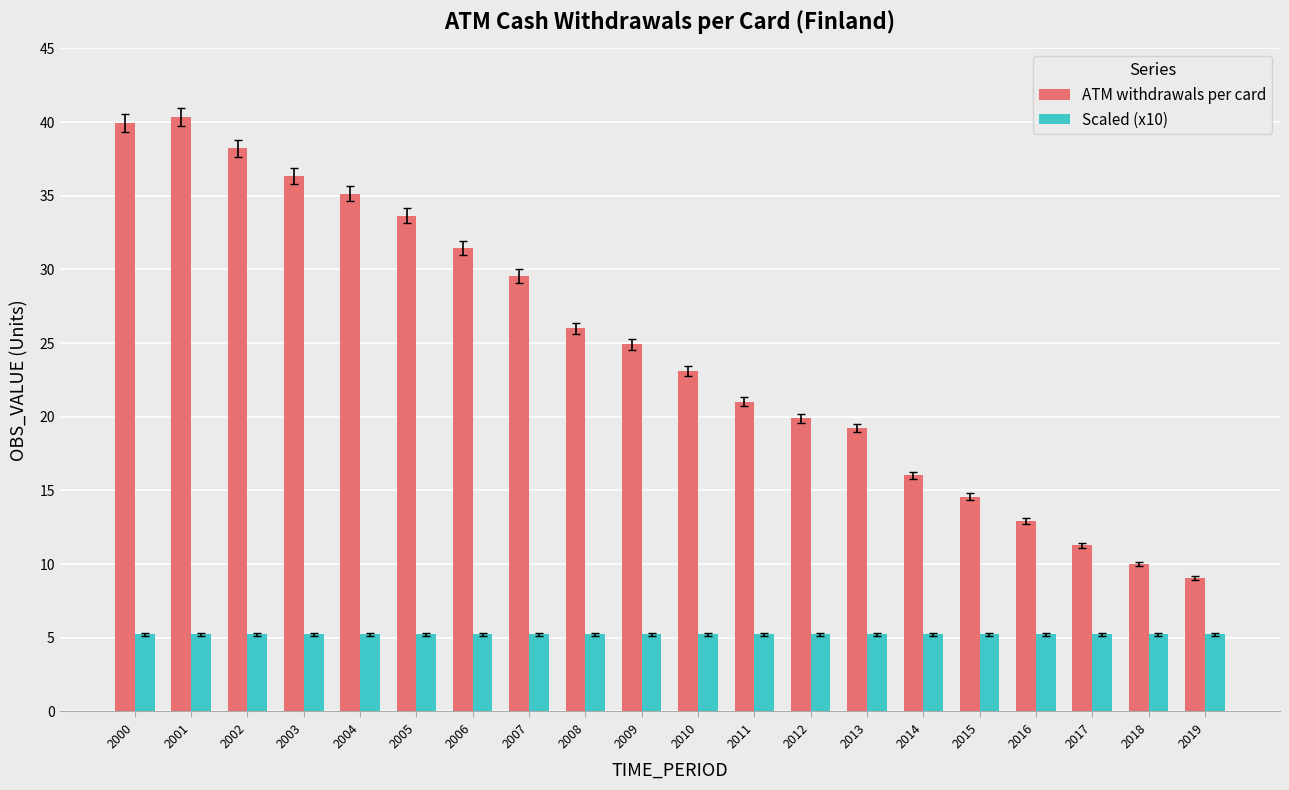

What is the sum of the Scaled (x10) values at 2005 and 2007?

10.5